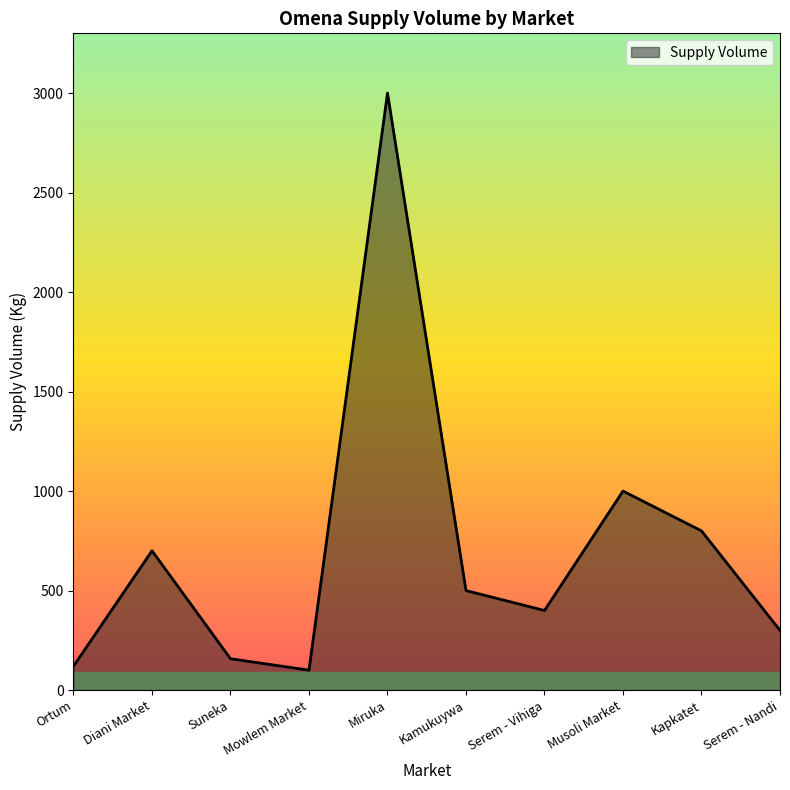

Reading left to right, list all the values displayed in this chart.

120.0	700.0	157.5	100.0	3000.0	500.0	400.0	1000.0	800.0	300.0